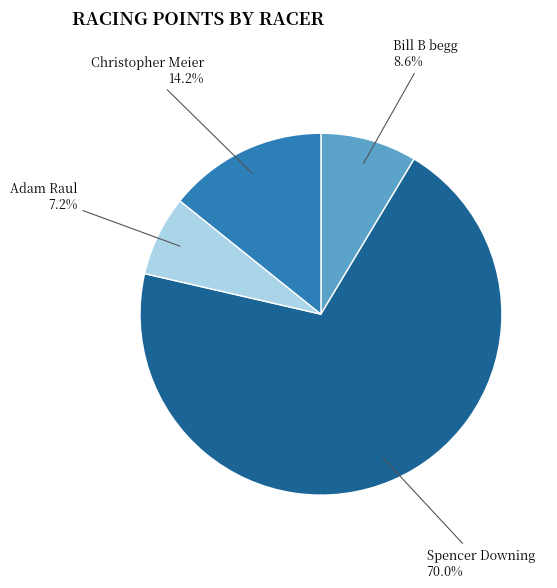

Is there any slice that represents more than half of the pie?

Yes